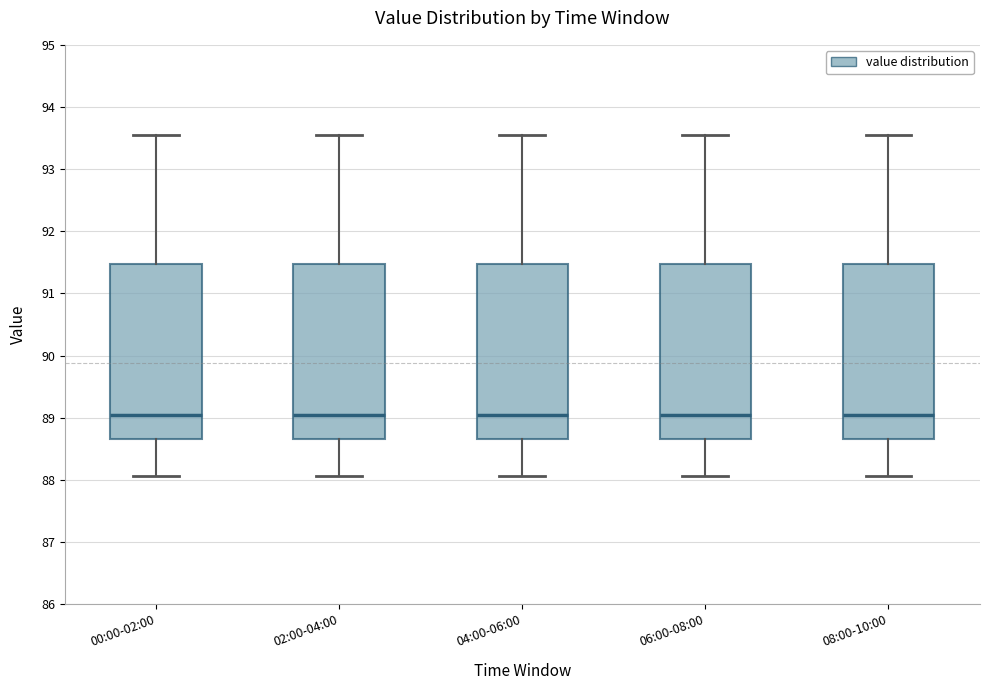

Where does the lower whisker of the box for 06:00-08:00 end on the y-axis? The values are not printed on the chart, so give them approximately, as read against the axis.

88.1